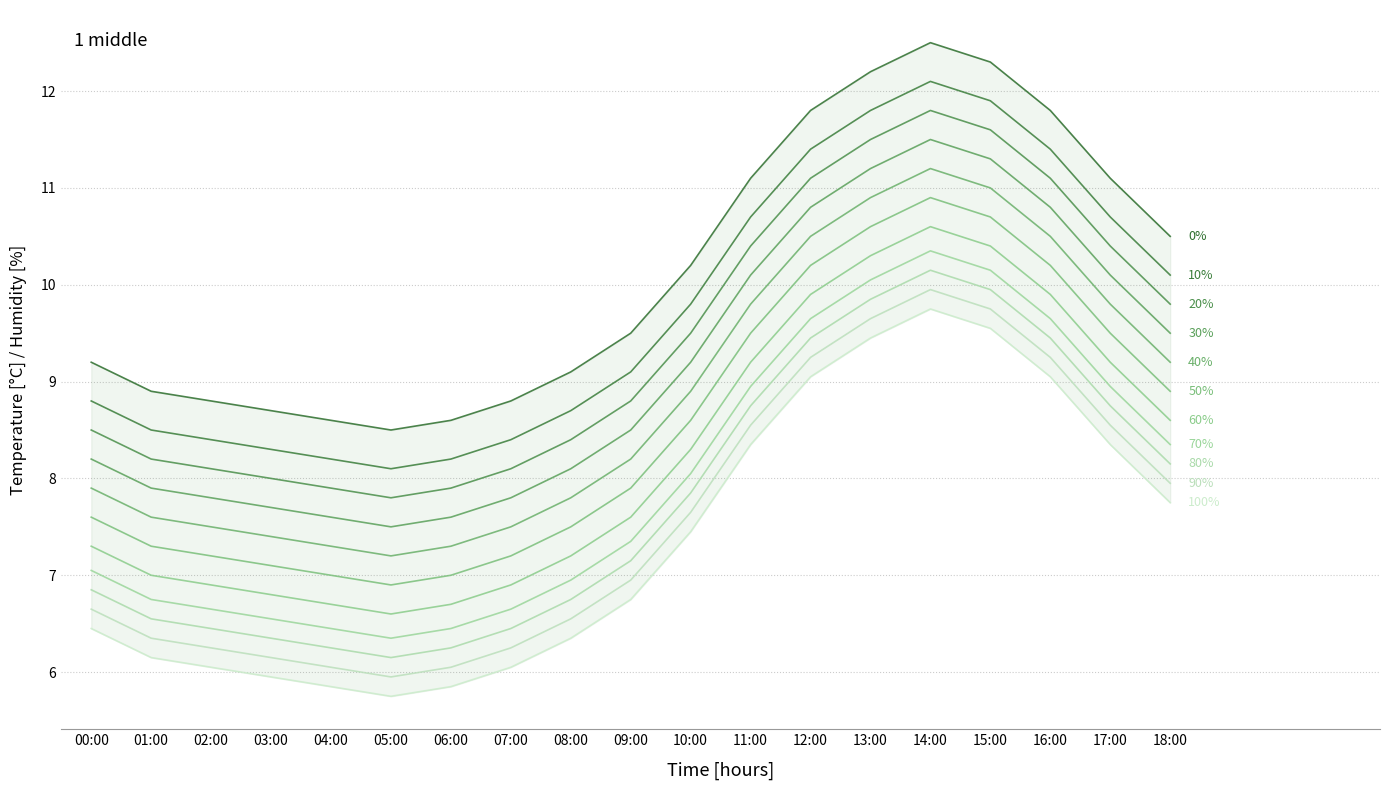

At which category does the data reach its first local peak?

14:00